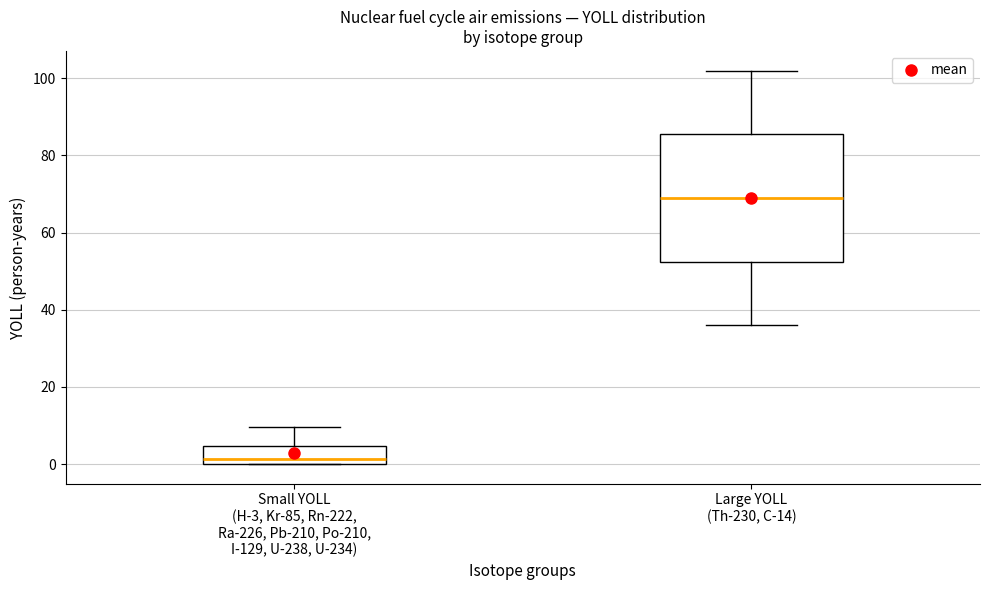

Where does the upper whisker of the box for Small YOLL (H-3, Kr-85, Rn-222, Ra-226, Pb-210, Po-210, I-129, U-238, U-234) end on the y-axis? The values are not printed on the chart, so give them approximately, as read against the axis.

10